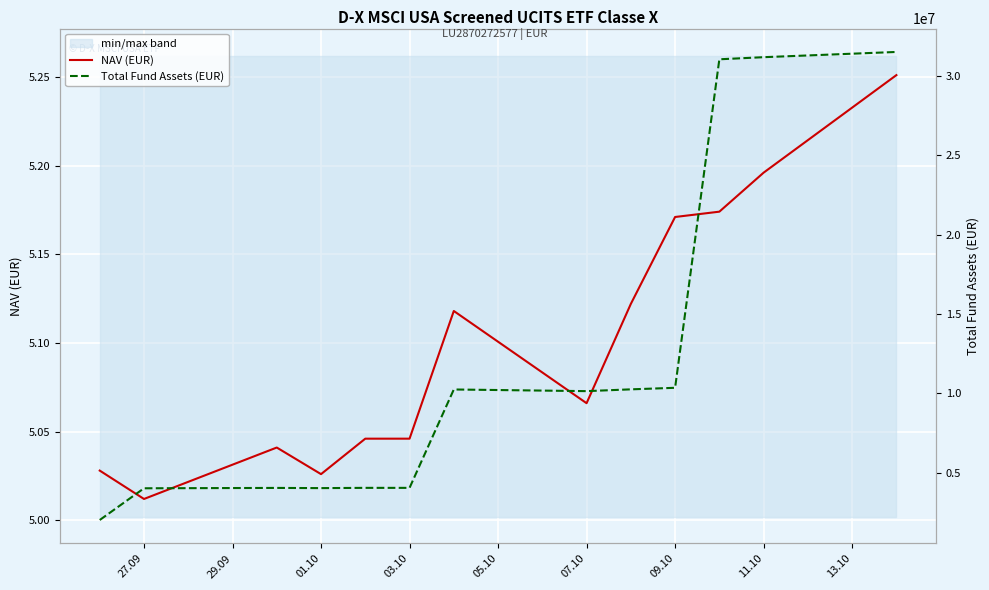

True or false: Total Fund Assets (EUR) and NAV (EUR) cross at least once.

False